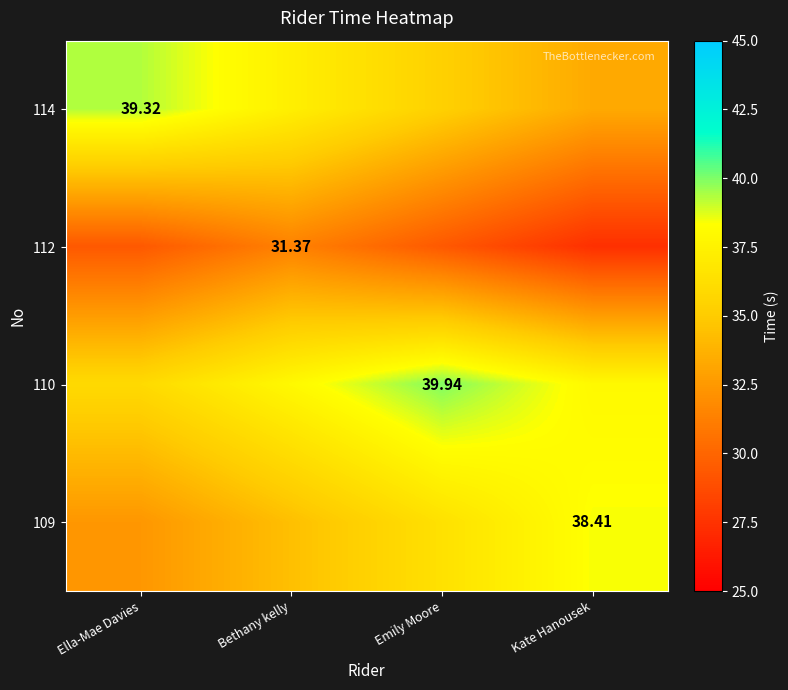

What is the difference between the maximum and minimum values in the 109 series?

6.0